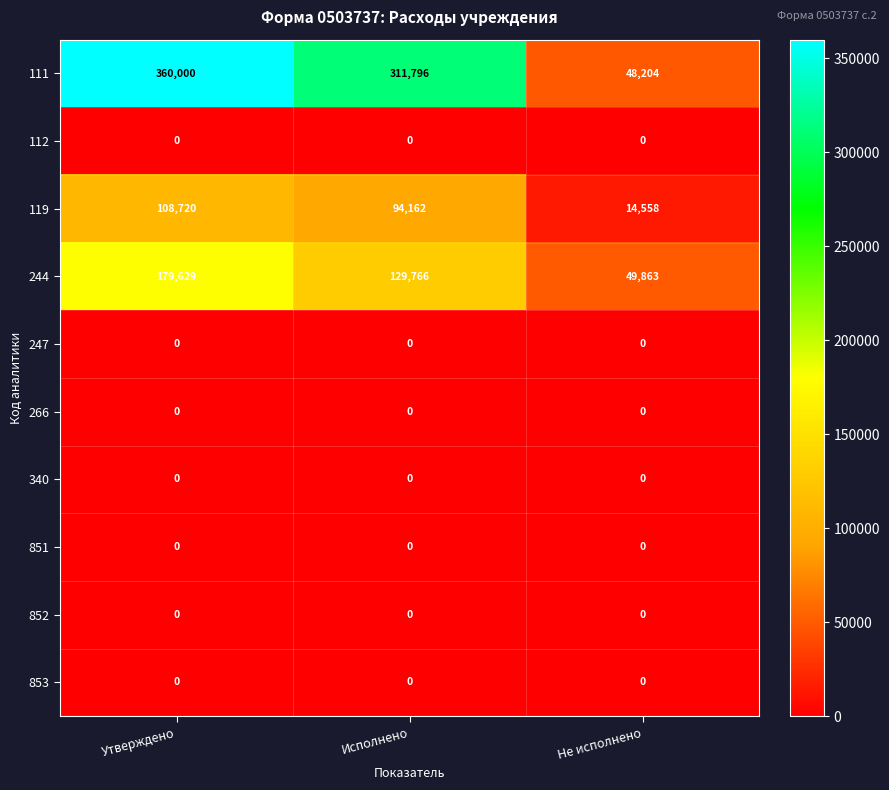

What is the total value across all series at Не исполнено?

112625